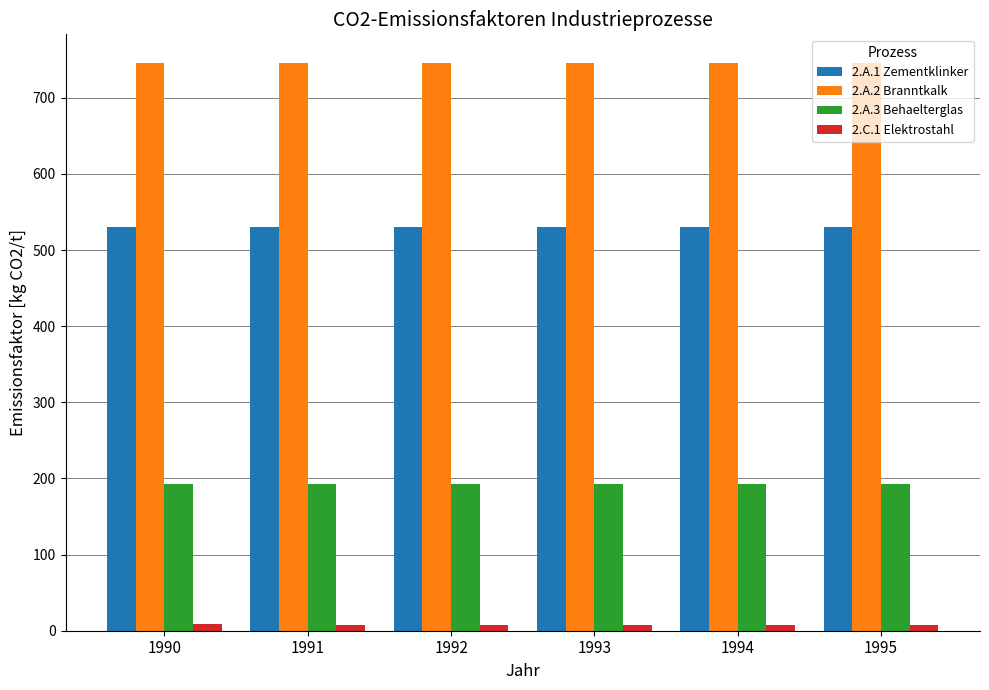

Is the value of 2.C.1 Elektrostahl at 1994 greater than the value of 2.A.3 Behaelterglas at 1993?

No